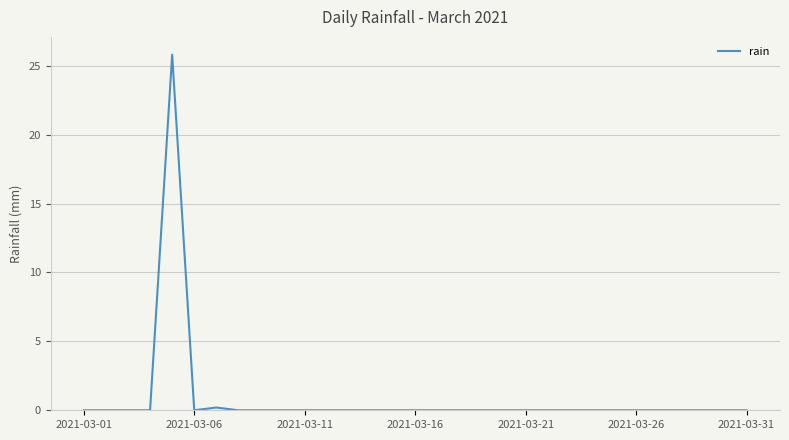

What is the difference between the maximum and minimum values?

25.8